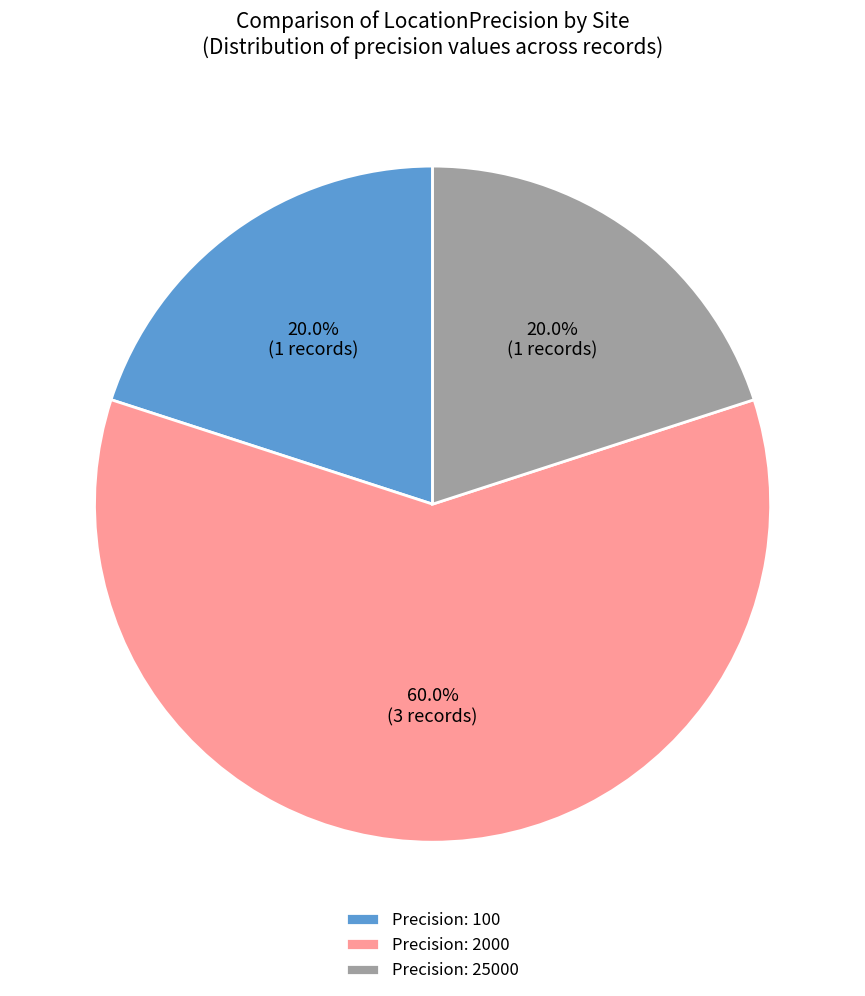

How many slices are in this pie chart?

3